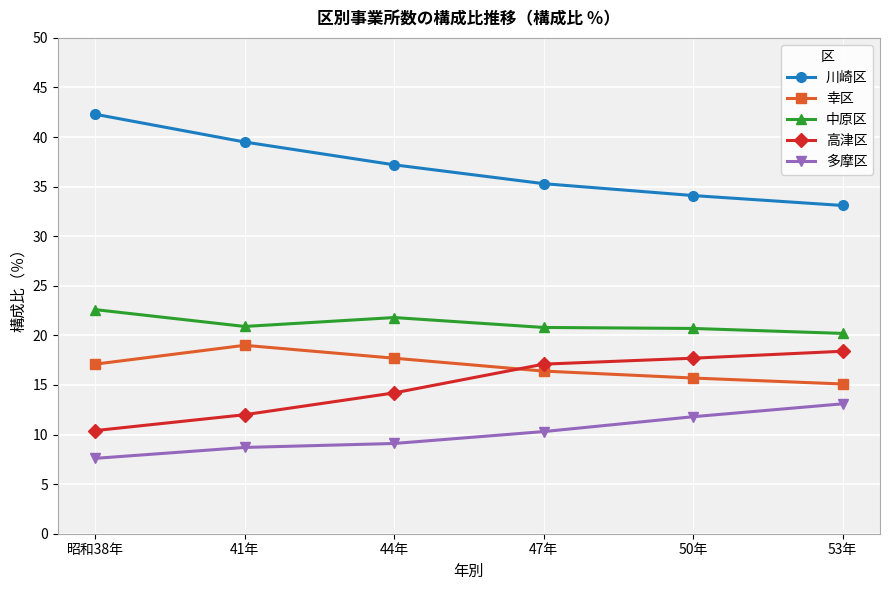

The 中原区 series shows 36.5 at 50年. True or false?

False